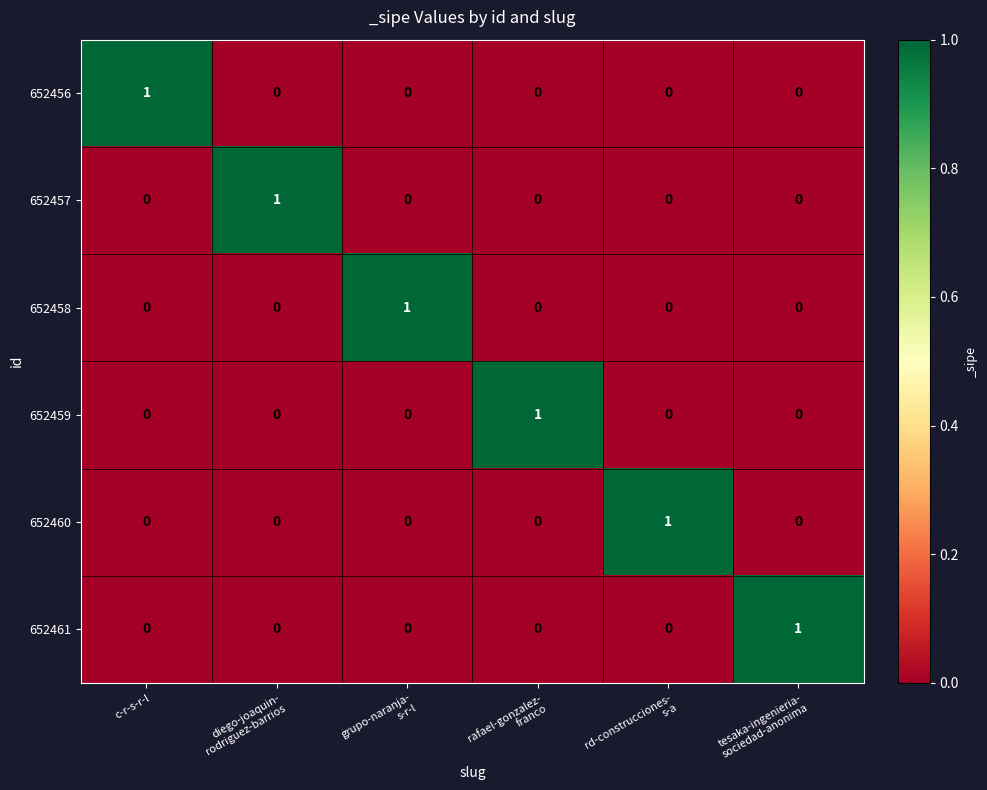

The 652460 series shows 0 at c-r-s-r-l. True or false?

True